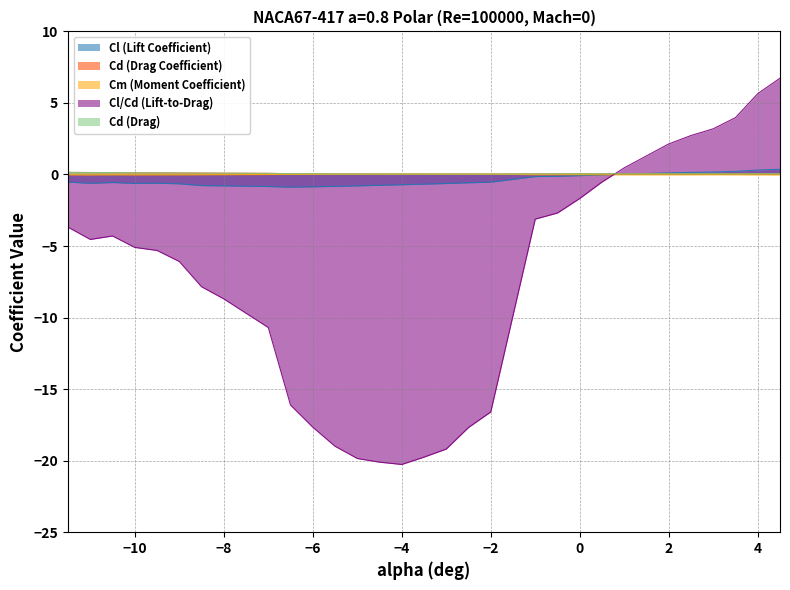

Which series has the widest spread of values?

Cl/Cd (Lift-to-Drag)